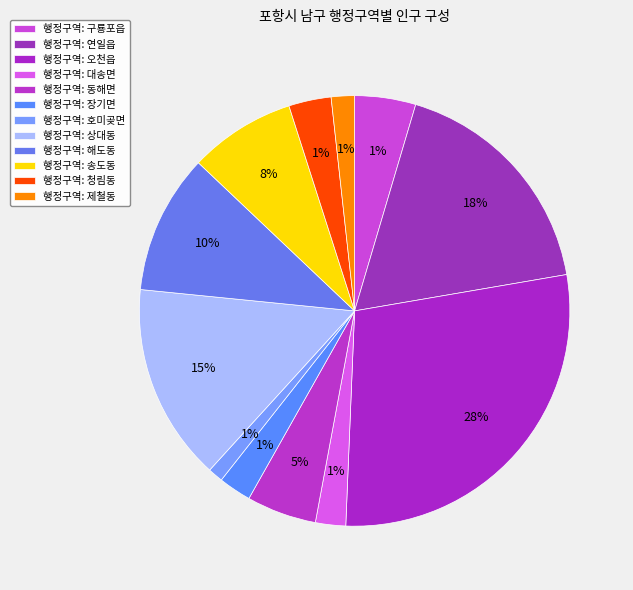

Does any single category account for the majority?

No